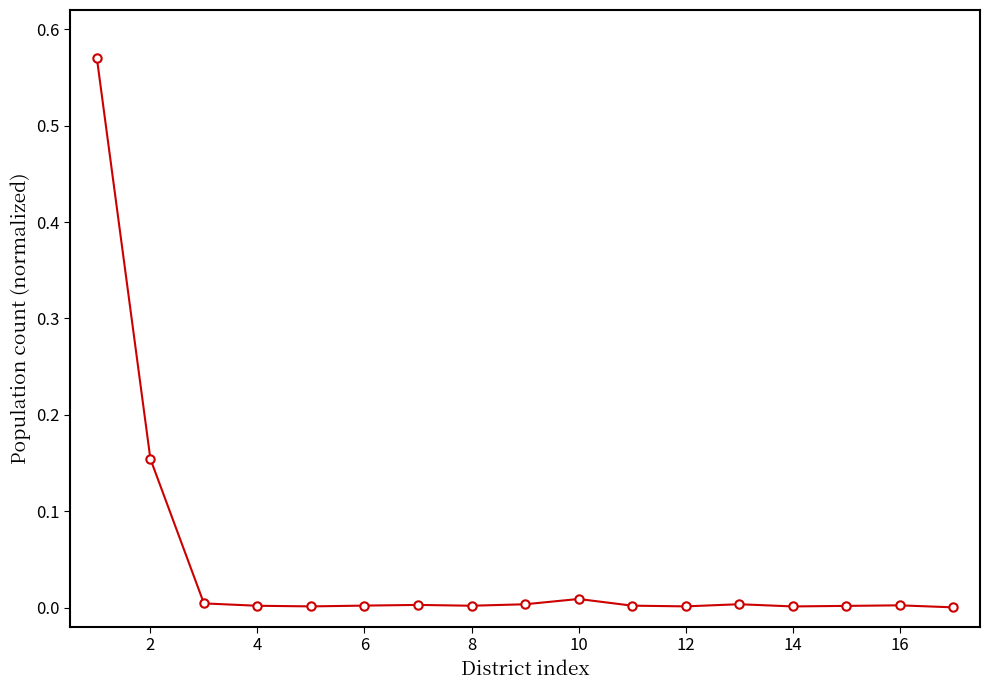

What is the sum of all values?

0.8